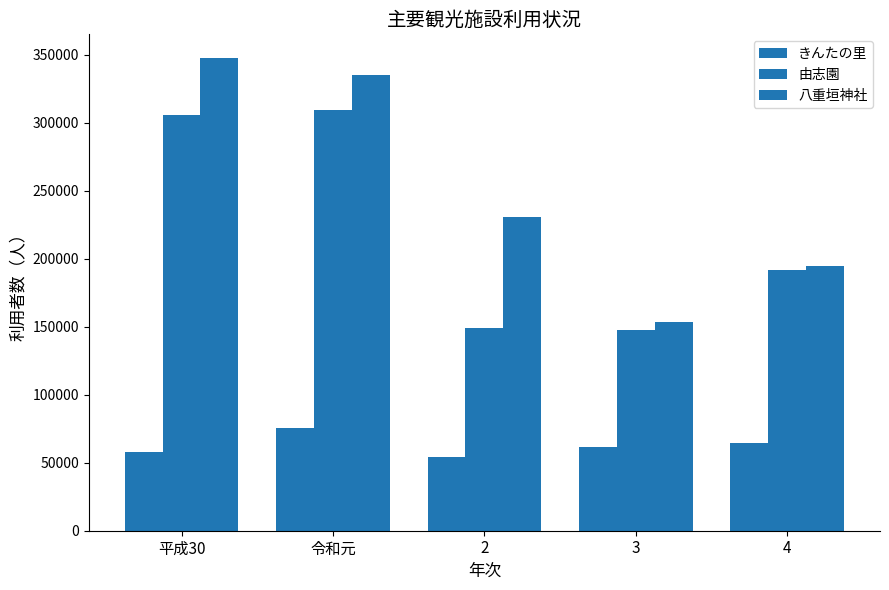

The きんたの里 series shows 126651 at 令和元. True or false?

False